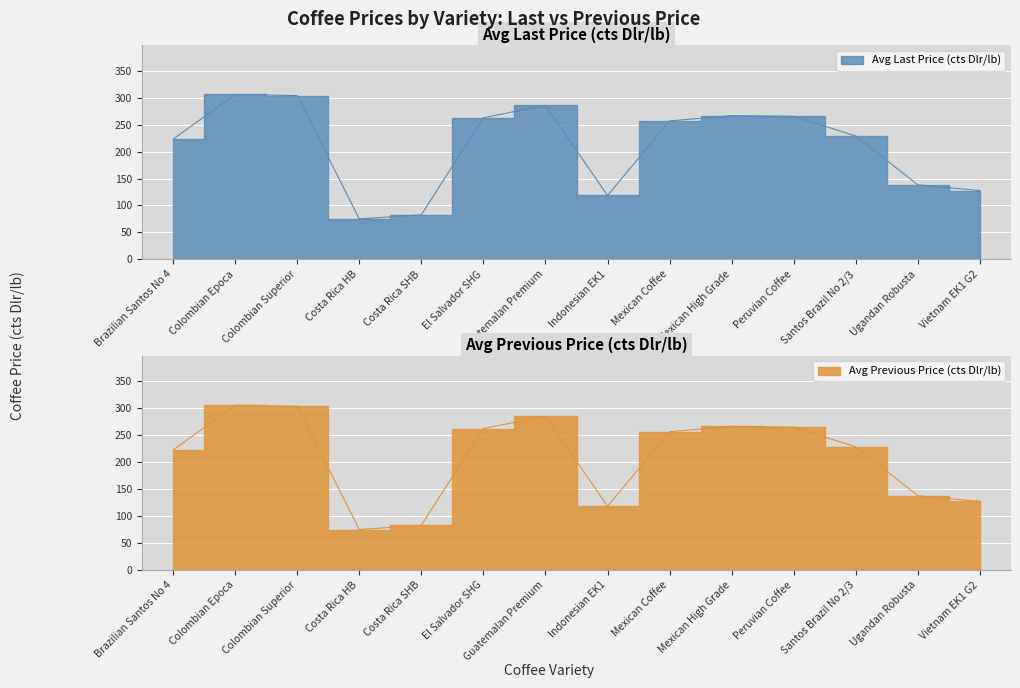

List the series in order of their overall mean, highest first.

Avg Last Price (cts Dlr/lb), Avg Previous Price (cts Dlr/lb)